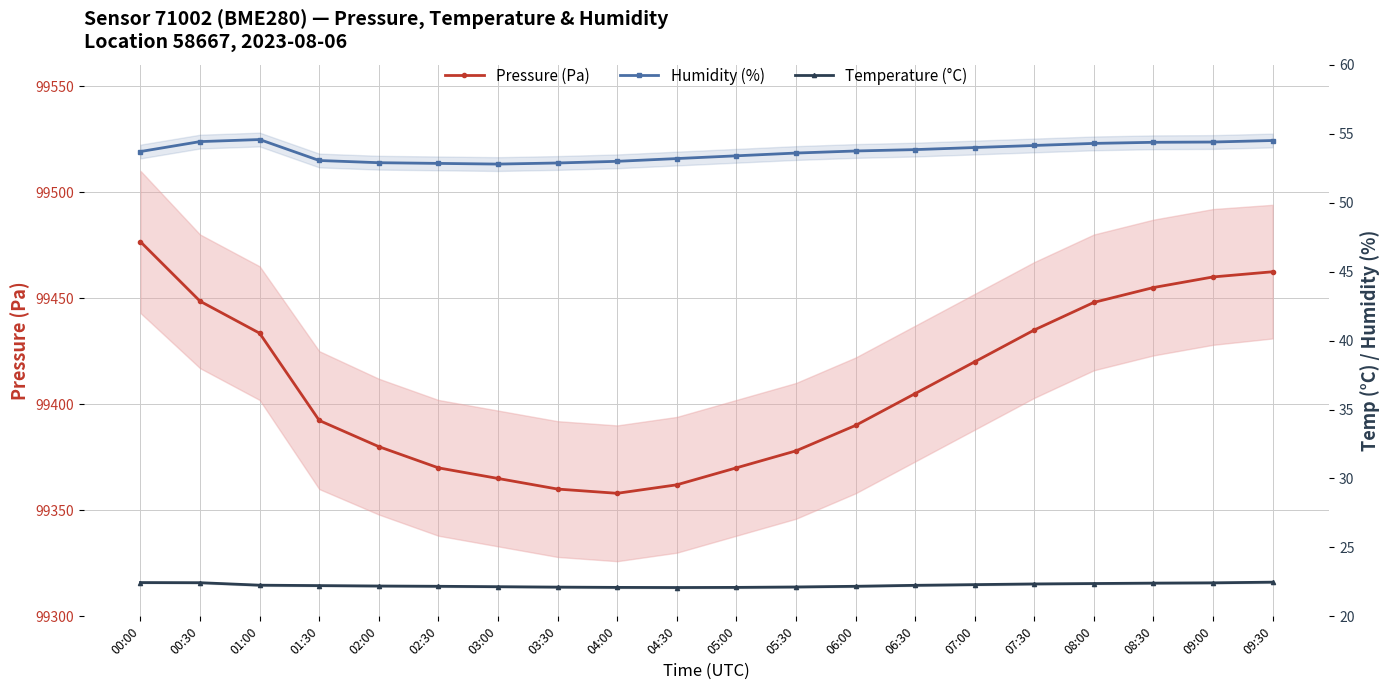

What position from the right is 01:30?

17